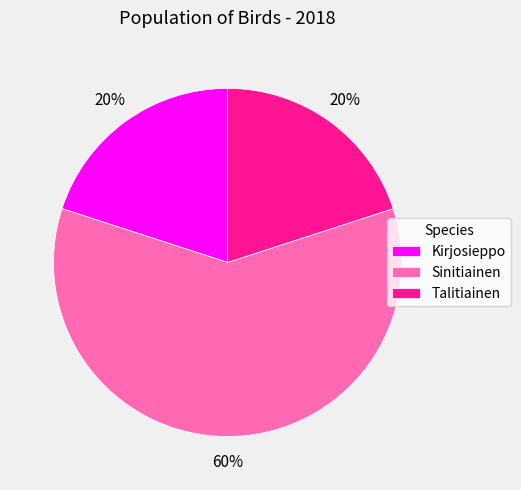

What percentage is the Kirjosieppo slice, to the nearest percent?

20%